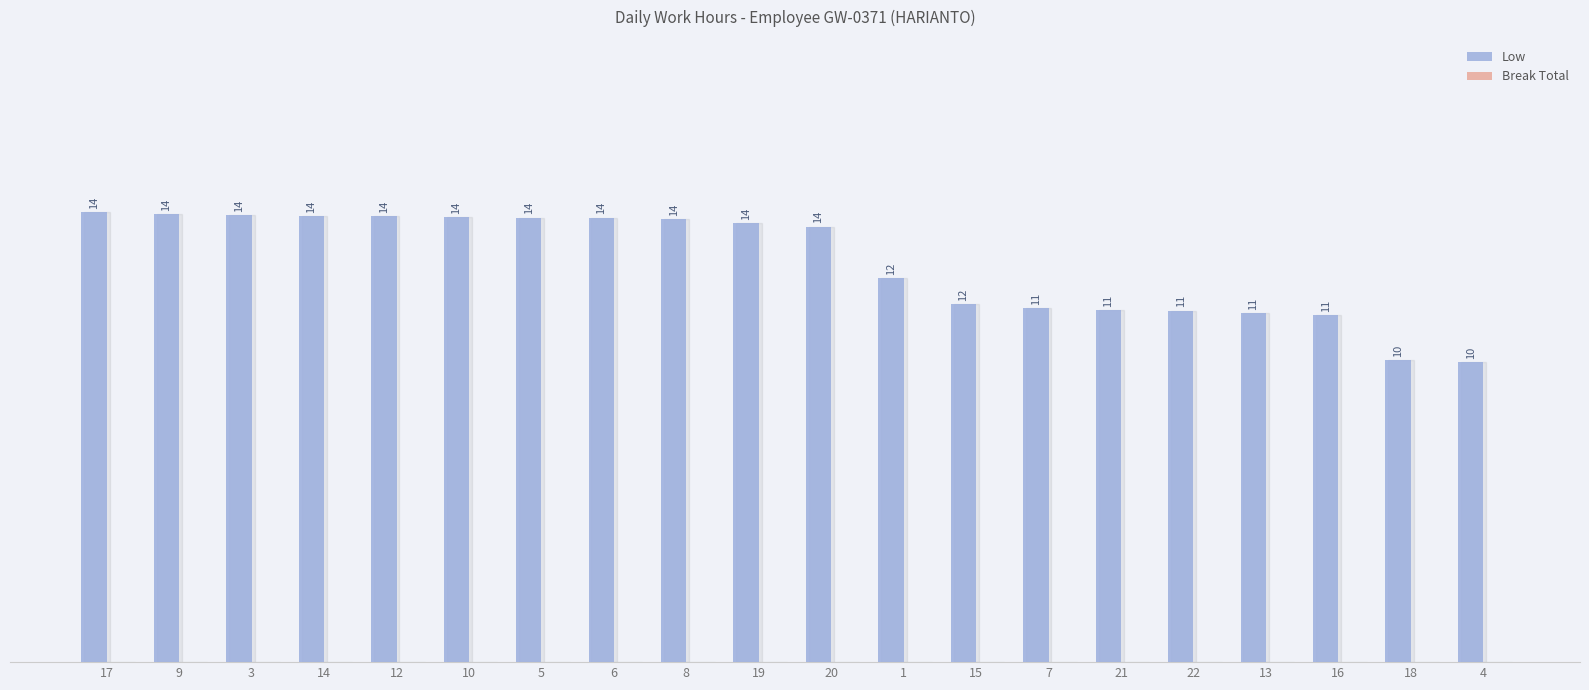

The value at 22 is 3.0. True or false?

False